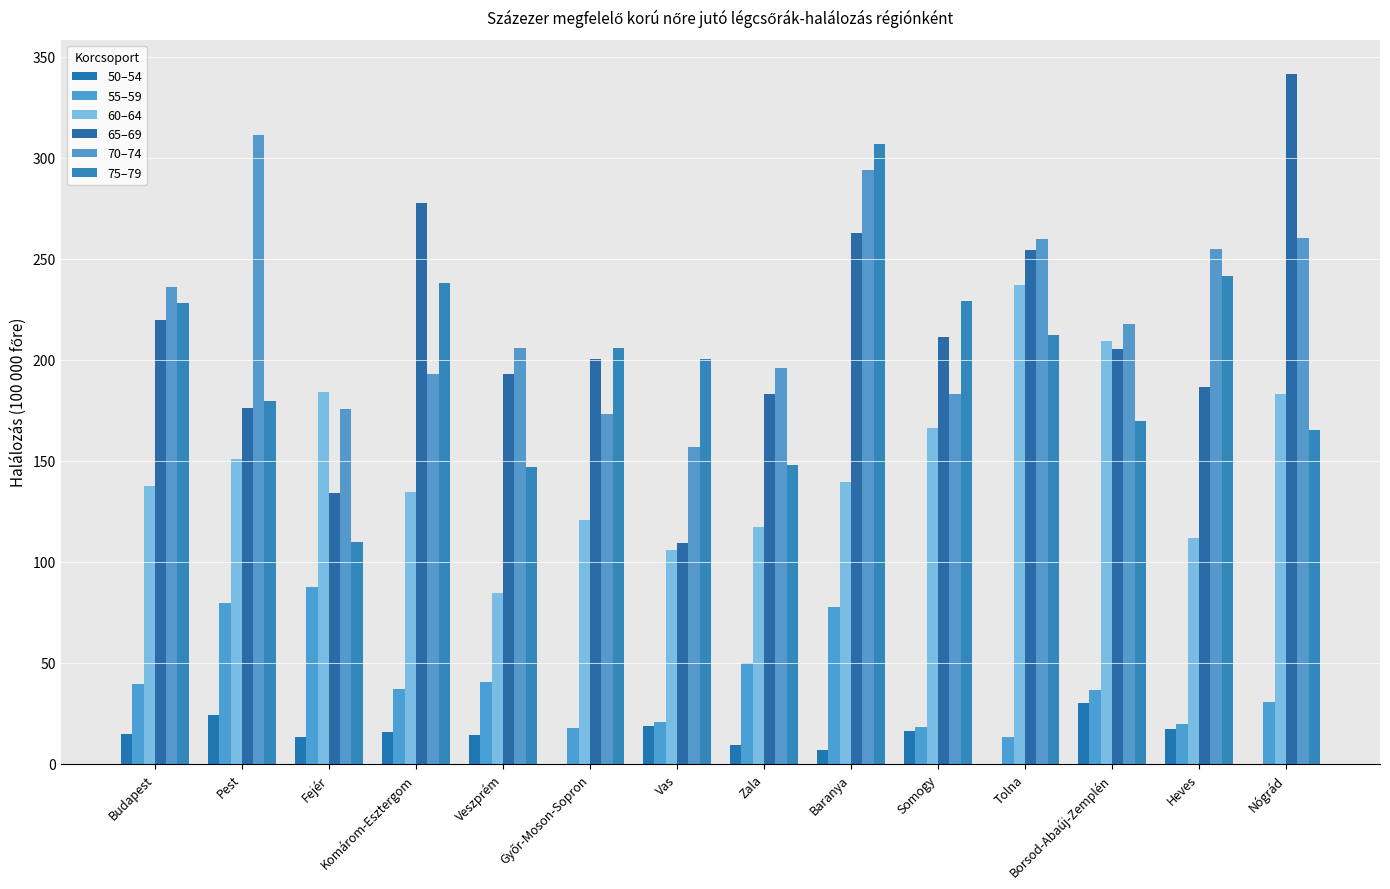

Is it true that 60–64 equals 209.4 at Borsod-Abaúj-Zemplén?

True